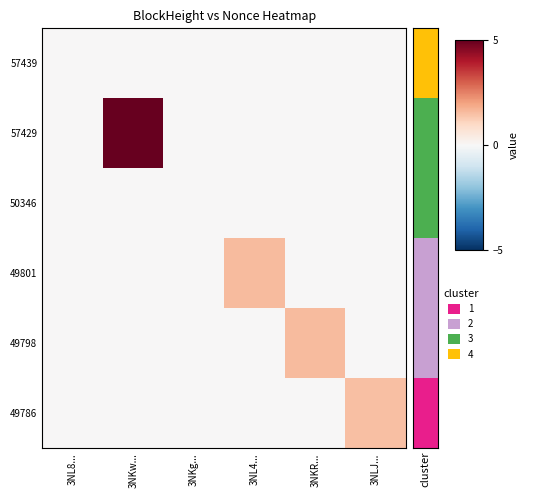

At which label is 49801 closest to 0?

3NL8...